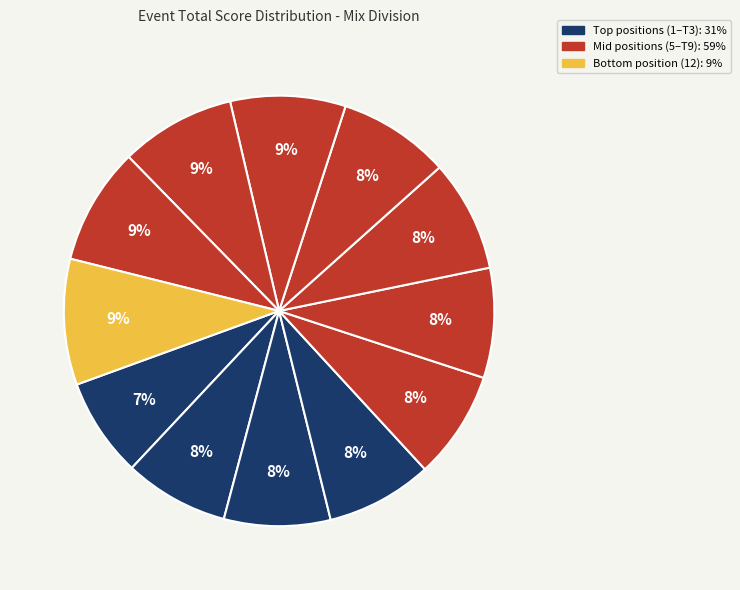

How many segments does this pie chart have?

12